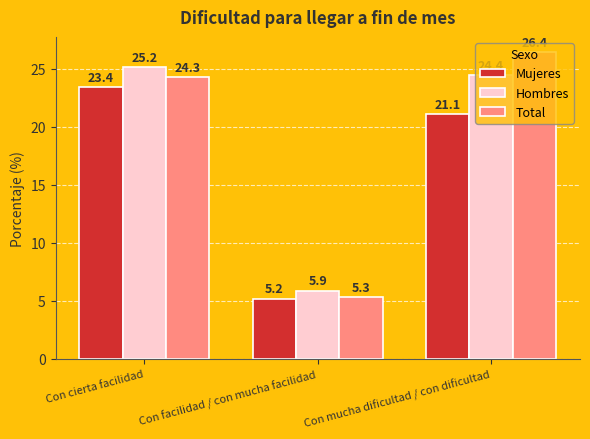

What is the label of the 2nd bar from the left?

Con facilidad / con mucha facilidad